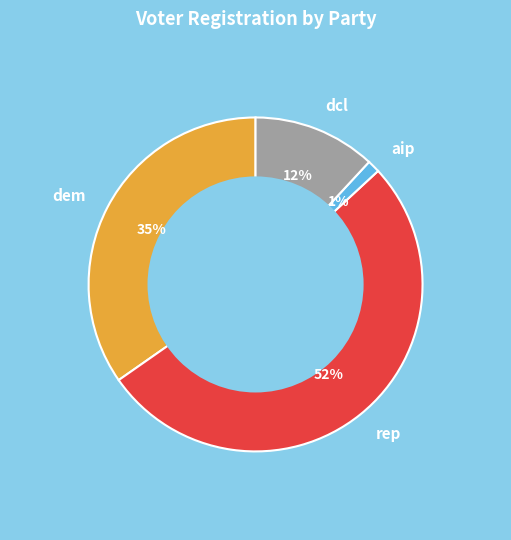

Is there a majority slice in this chart?

Yes